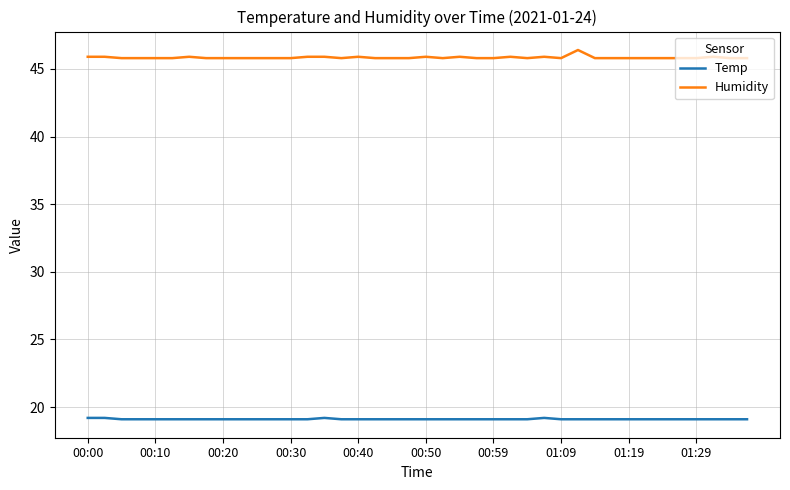

What is the maximum value for Humidity?

46.4